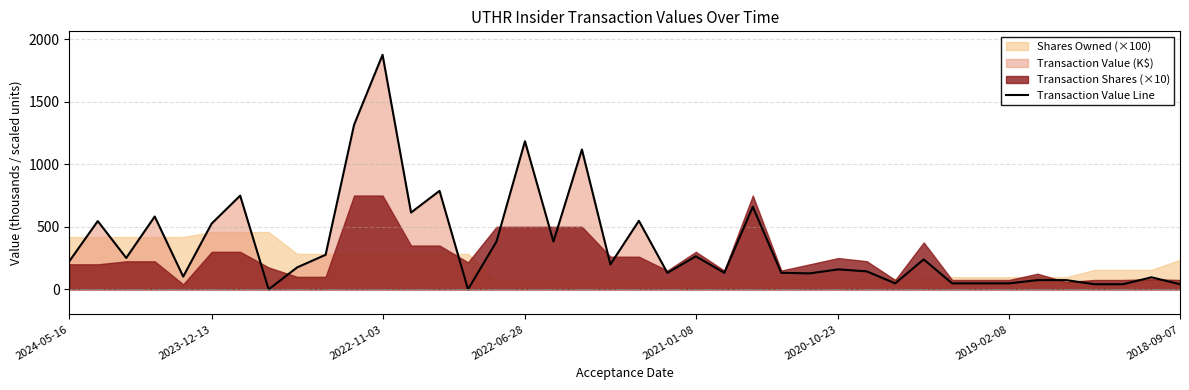

How many interior local peaks (higher than both neighbors) does the data have?

14